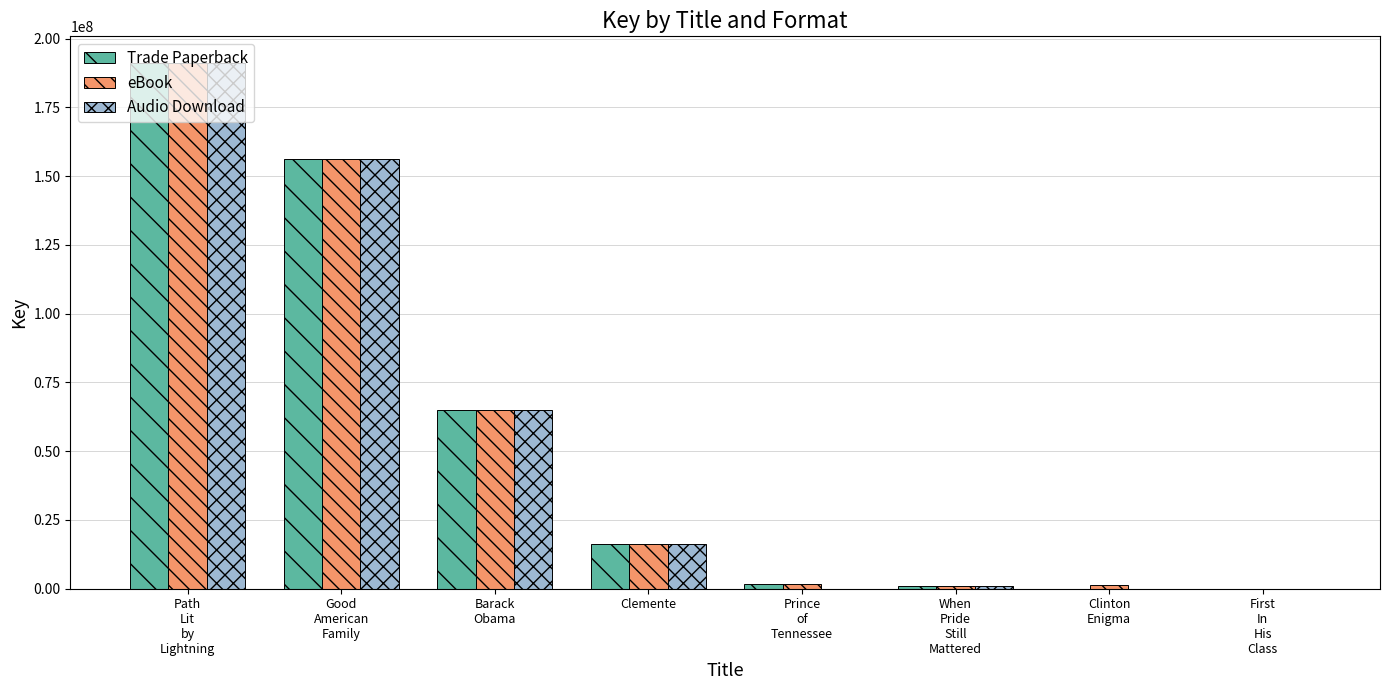

Count the number of categories in the chart.

8